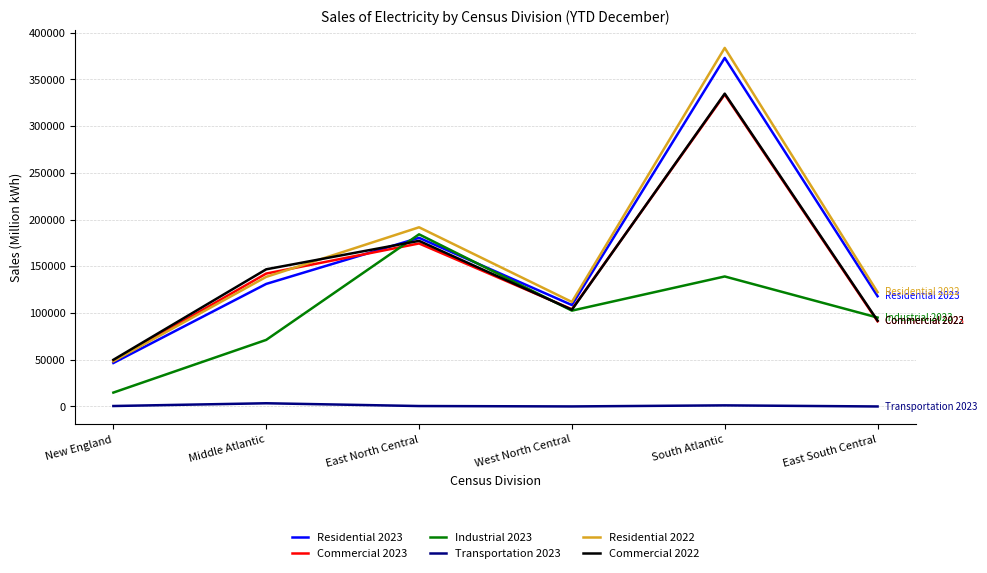

List the labels in order of Commercial 2023 value, smallest first.

New England, East South Central, West North Central, Middle Atlantic, East North Central, South Atlantic